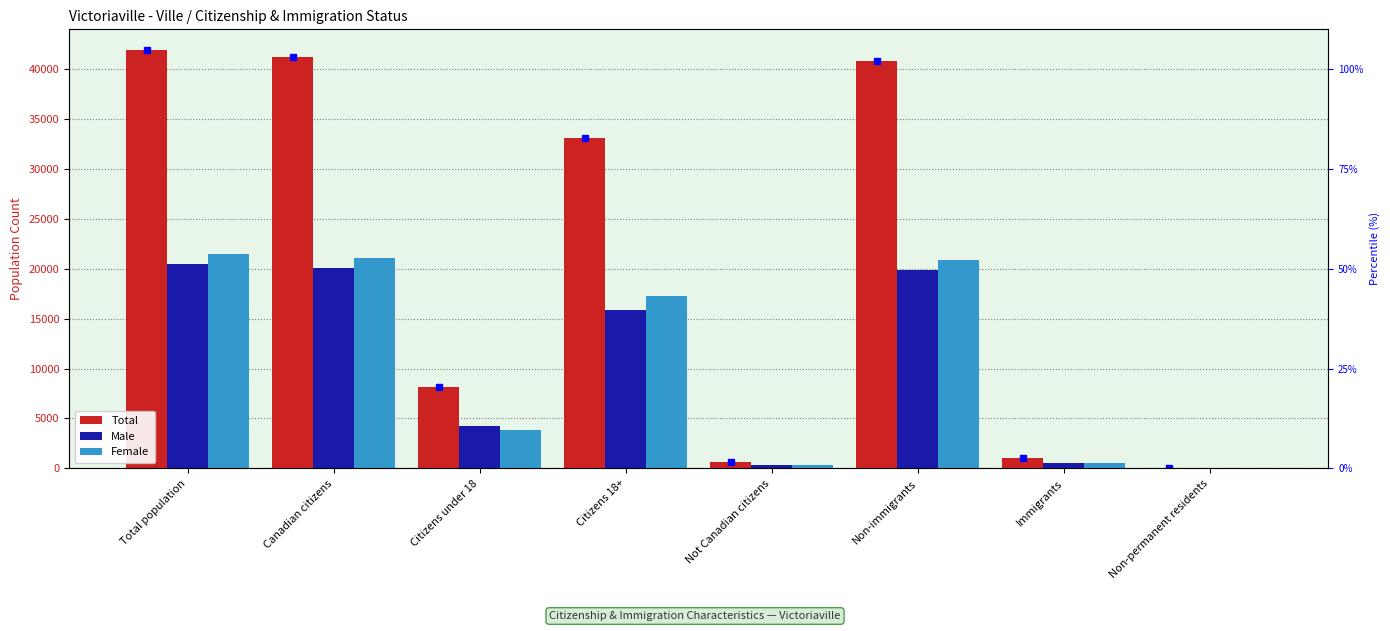

At which label does Male reach its peak?

Total population